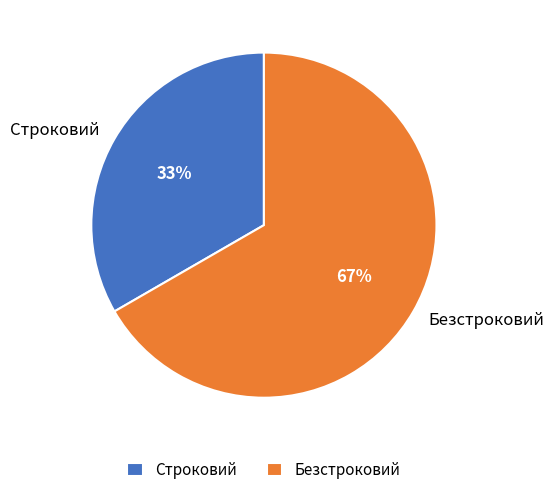

Do Безстроковий and Строковий together represent more than half of the pie?

Yes